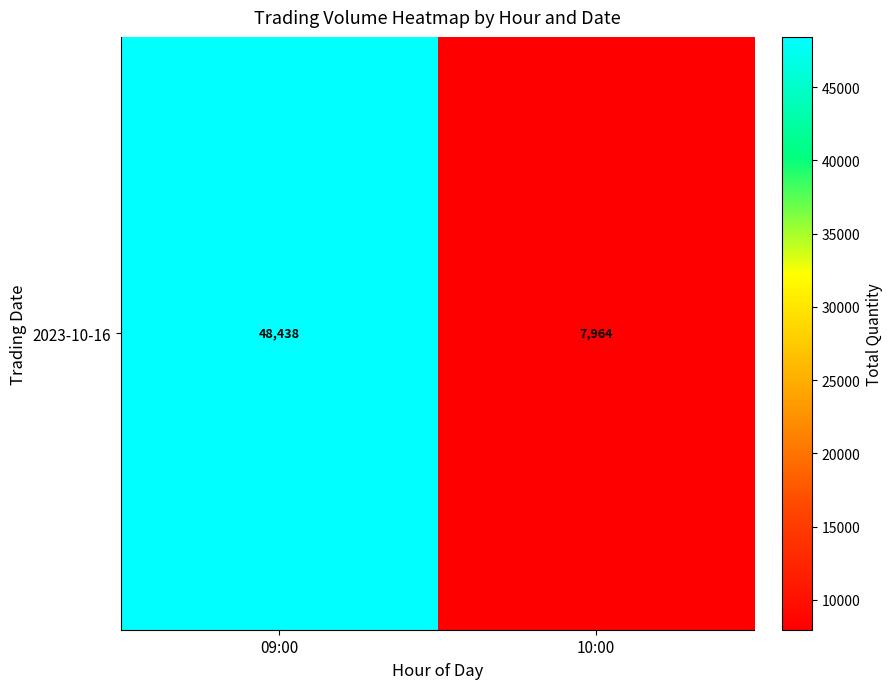

What is the smallest value displayed?

7964